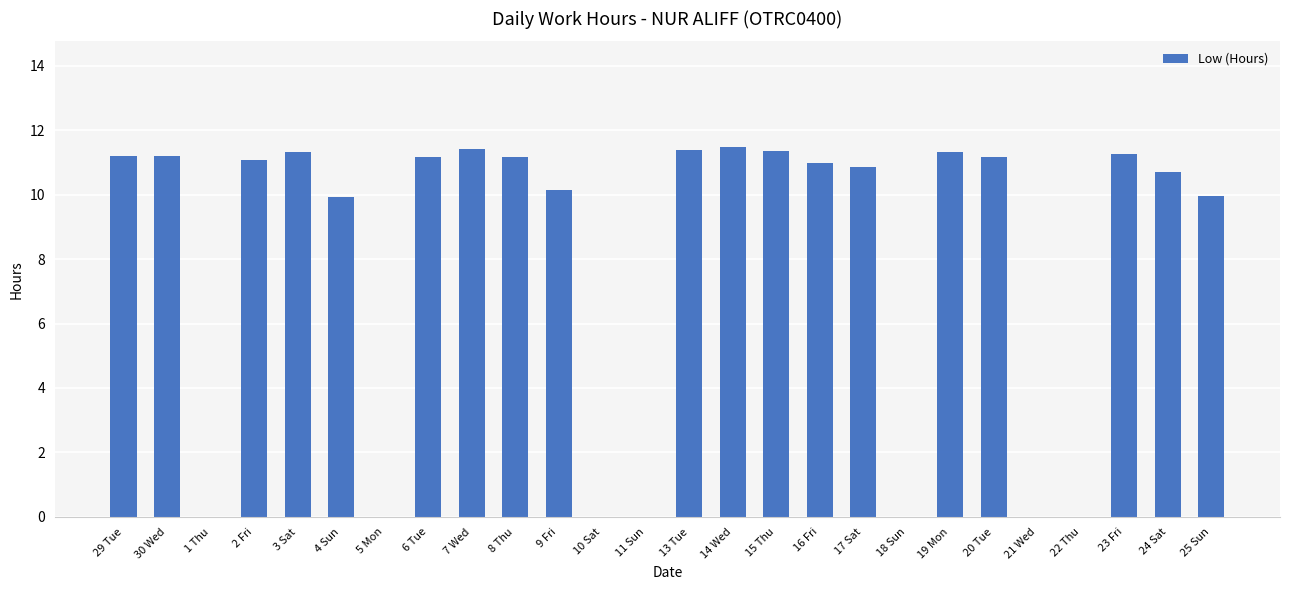

What is the sum of the values at 7 Wed and 20 Tue?

22.6